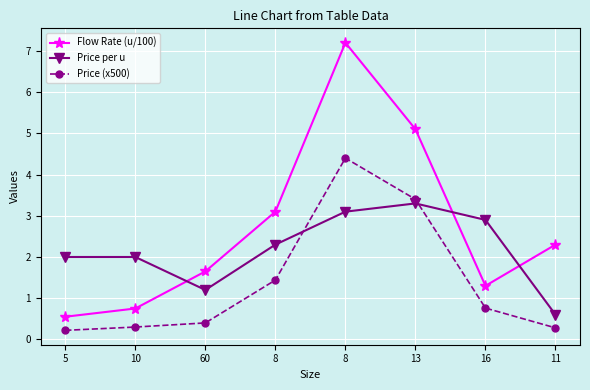

What is the greatest value displayed?

7.2